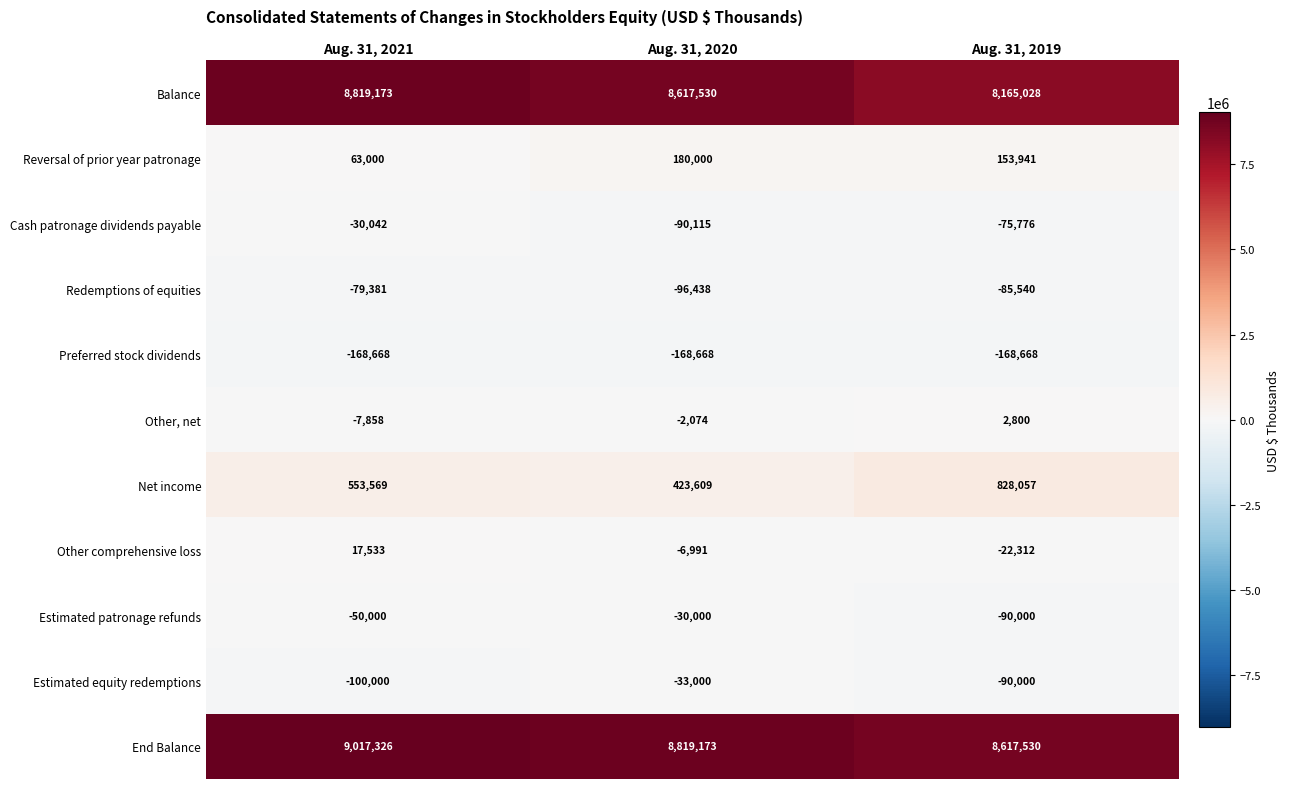

Which series has the largest range (max minus min)?

Balance